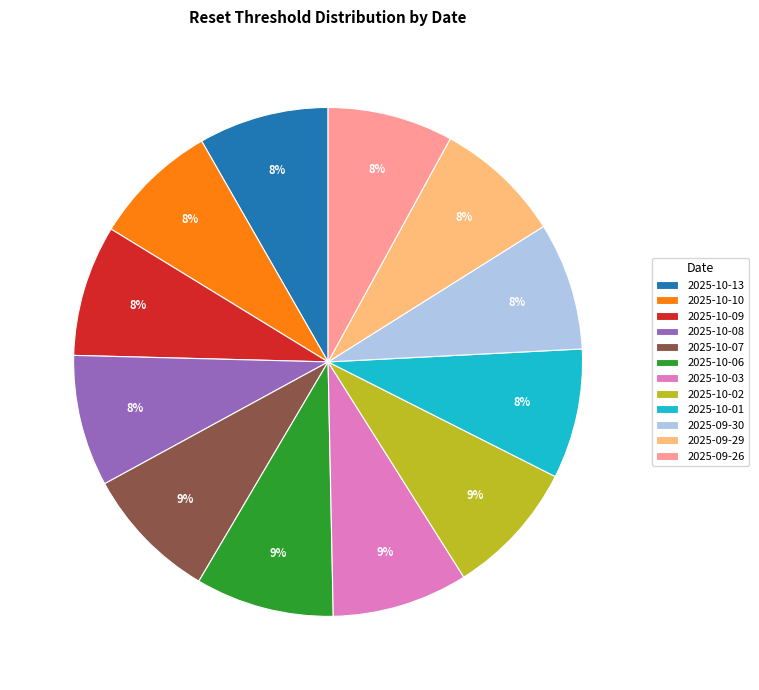

Do 2025-10-06 and 2025-09-29 together represent more than half of the pie?

No